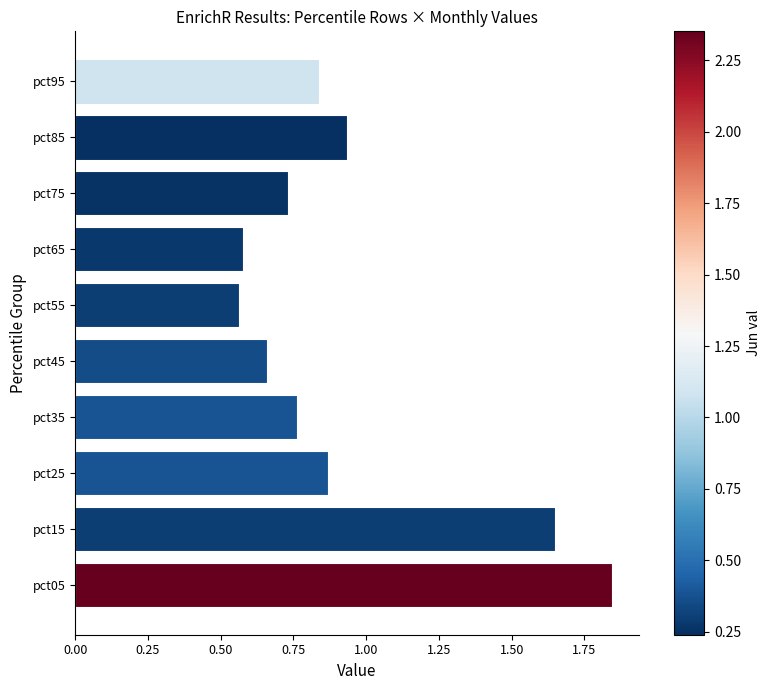

What is the sum of the values at pct65 and pct45?

1.2